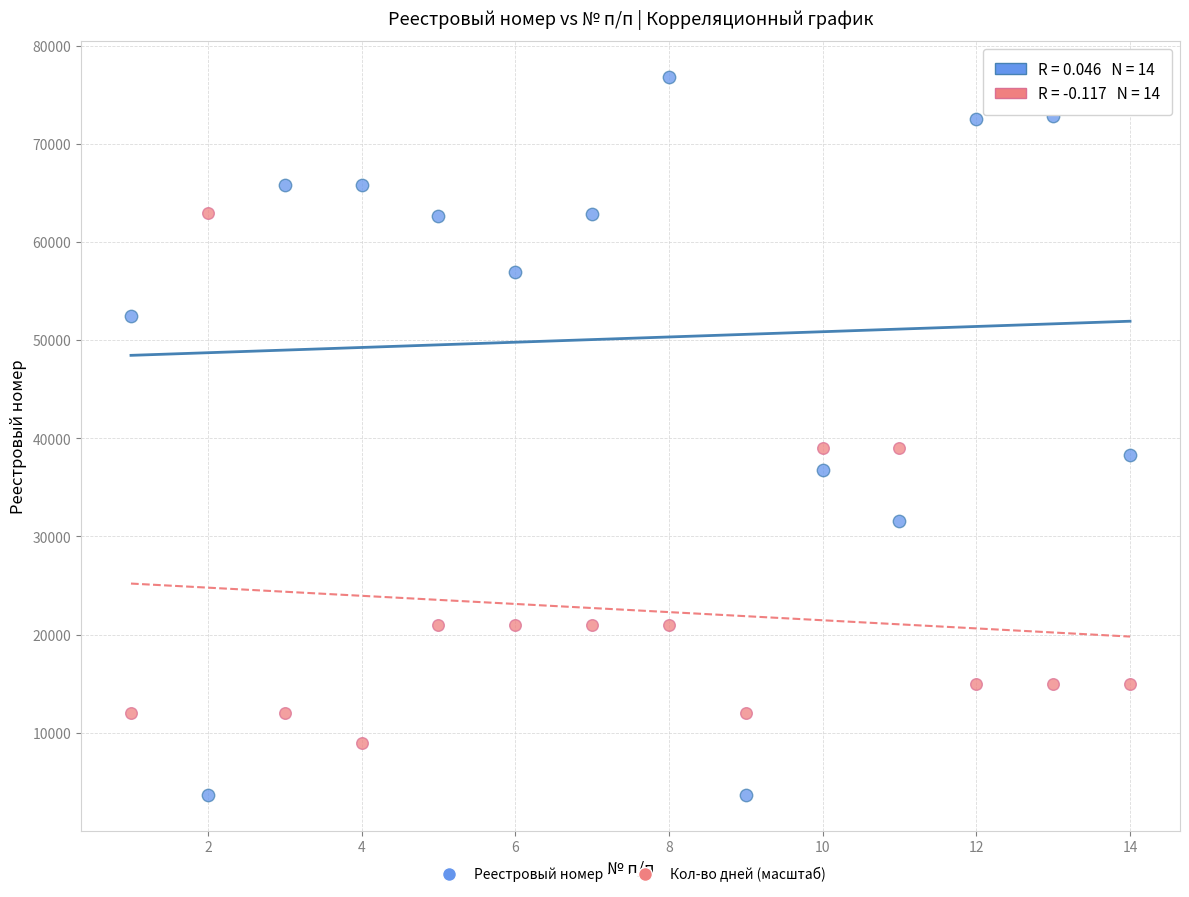

Across all data points, what is the range of X values (max minus min)?

13